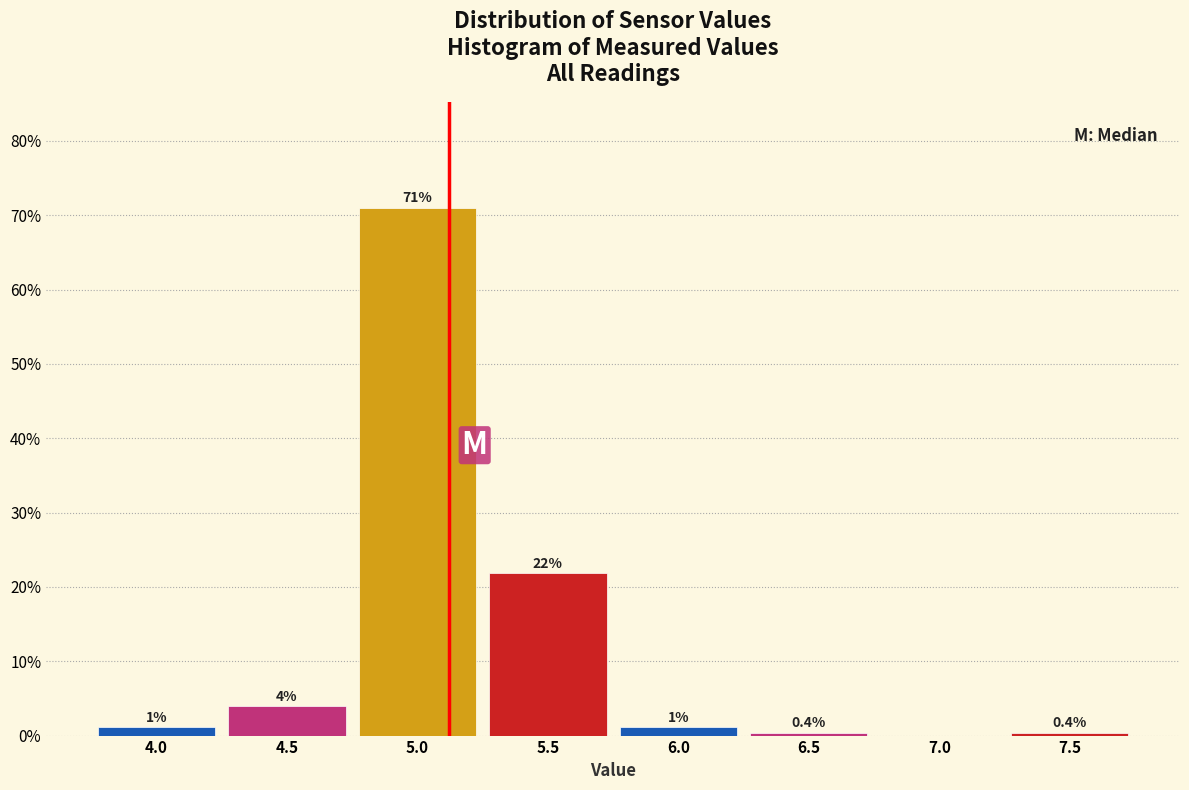

The value at 4.5 is 1.2. True or false?

False